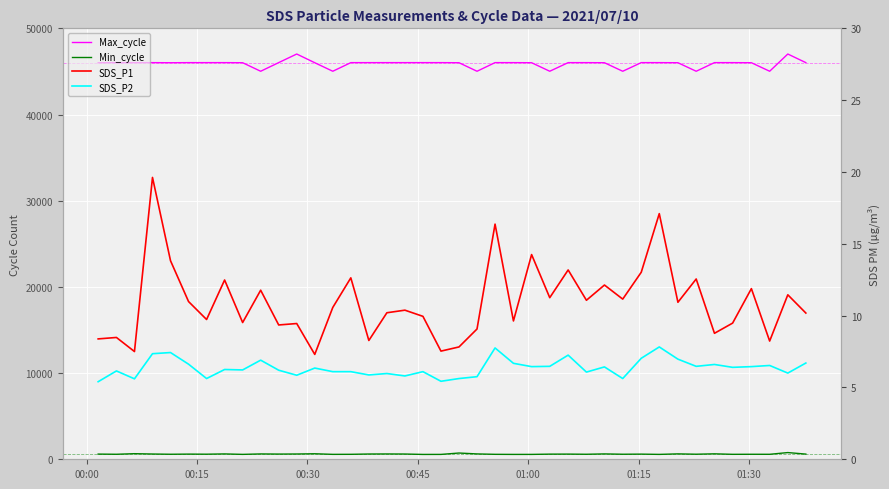

What is the value of the Min_cycle point at the 22nd from the left?

622.0